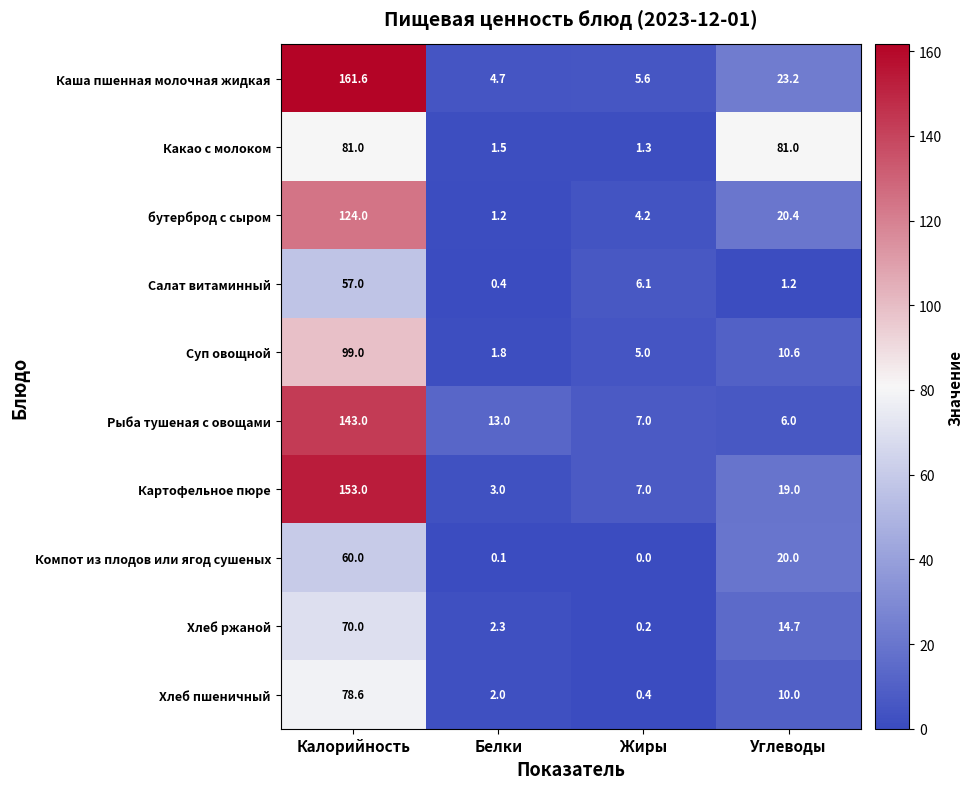

At which label does Хлеб ржаной reach its minimum?

Жиры